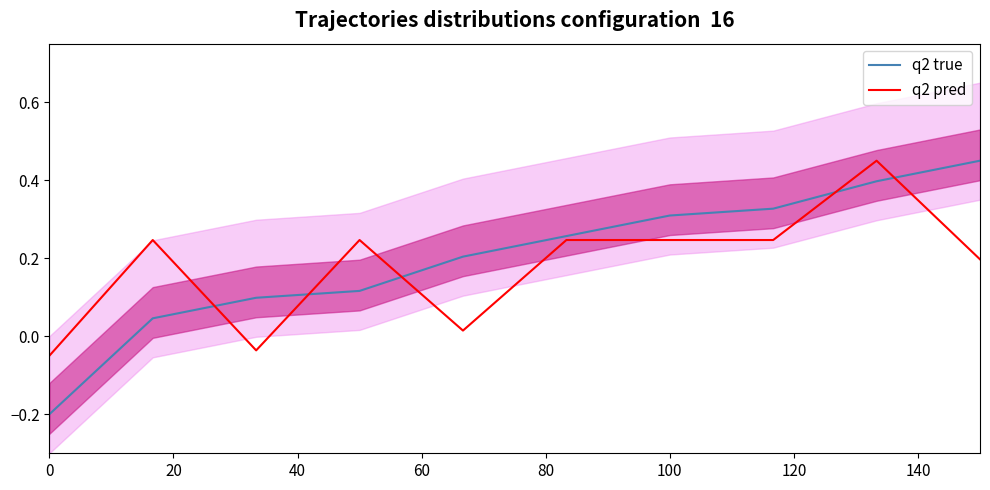

Does the chart display data point markers on the line(s)?

No